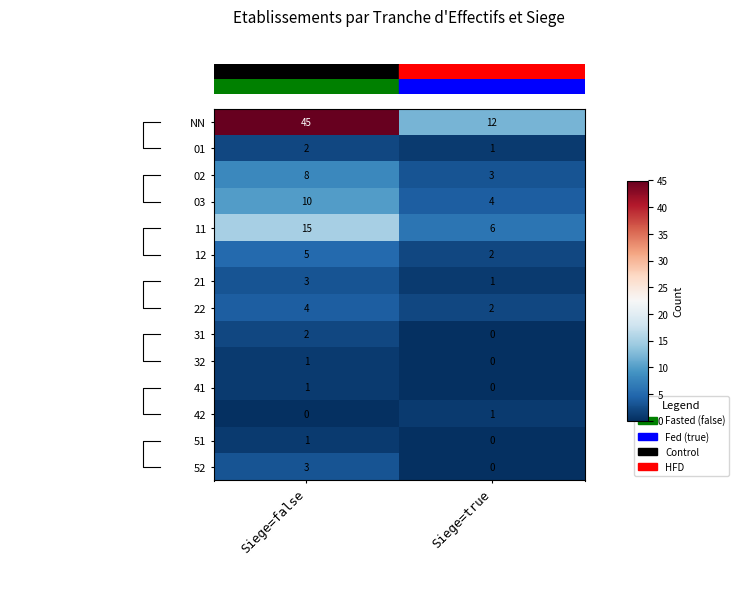

How many positive values does the row_12 series have?

1